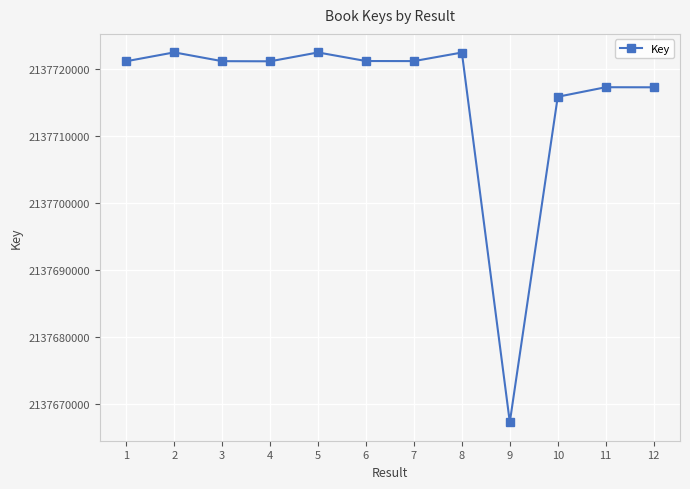

How many lines are shown in the chart?

1